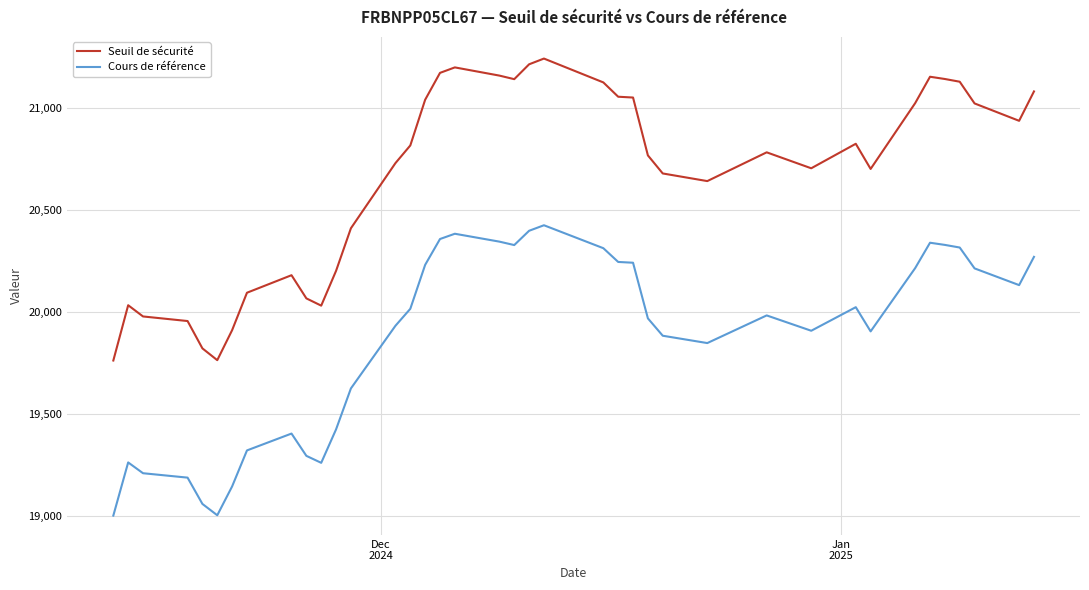

What is the maximum value shown in the chart?

21243.3